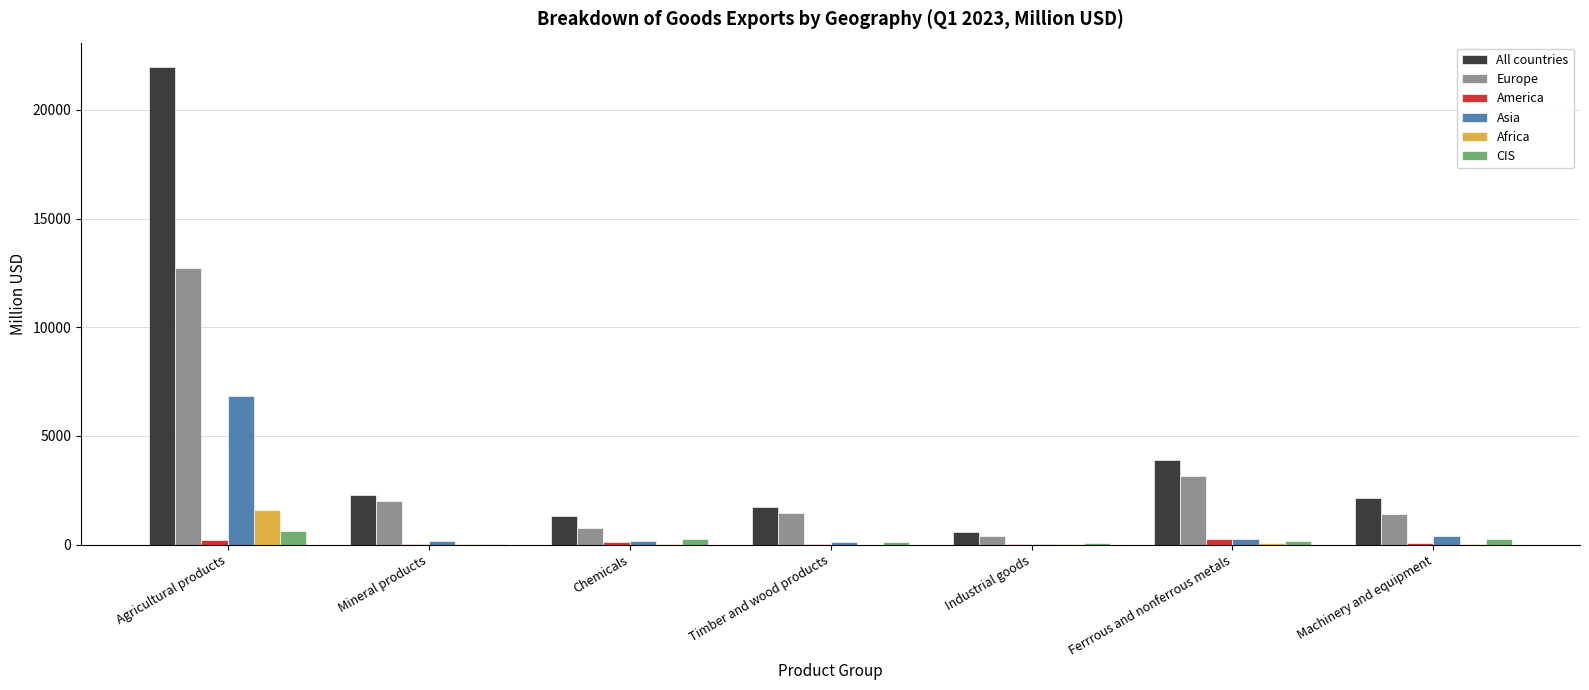

The value of Europe at Ferrrous and nonferrous metals is 4585.6. True or false?

False